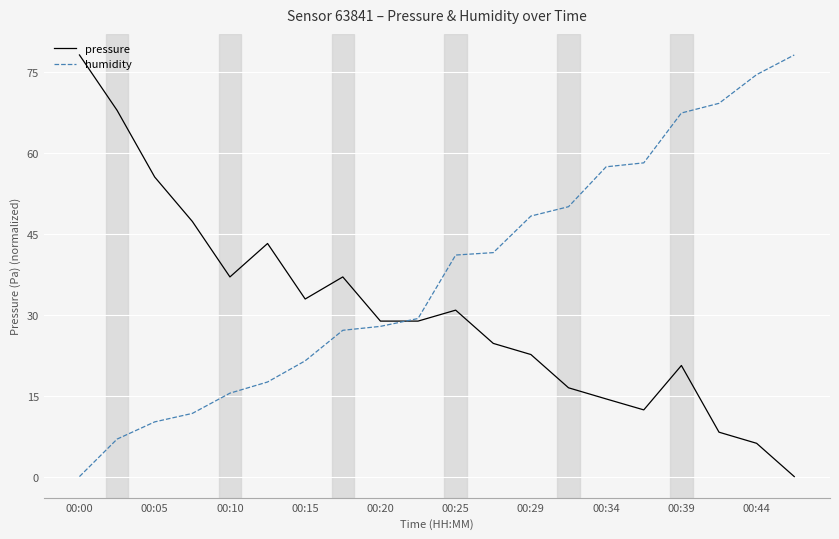

List the series in order of their overall mean, highest first.

humidity, pressure